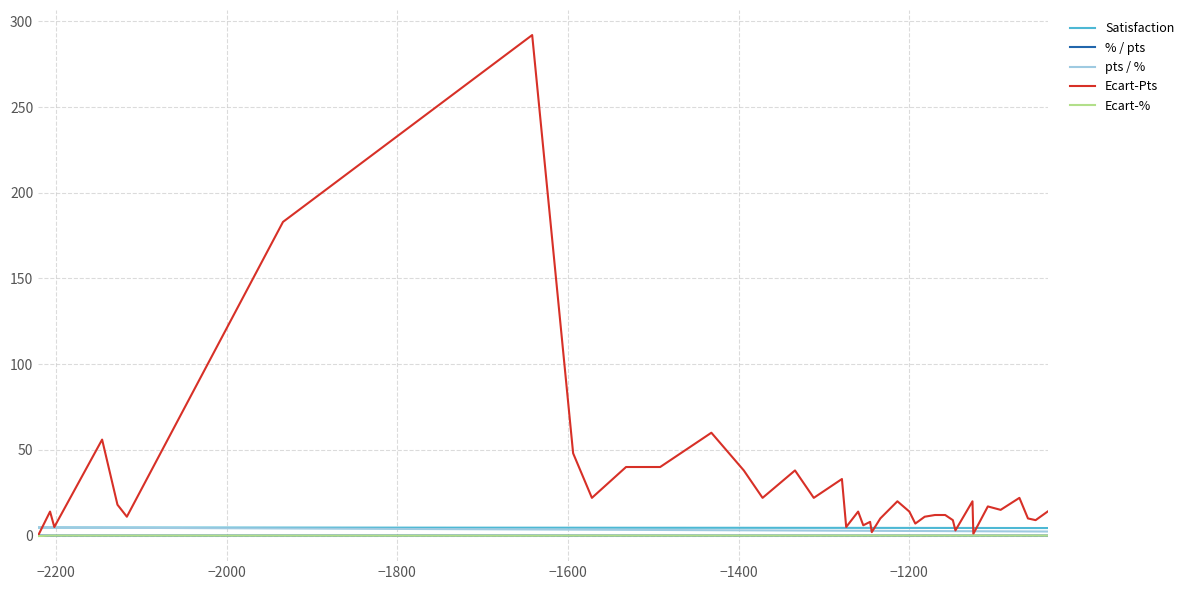

What is the maximum value shown in the chart?

292.0